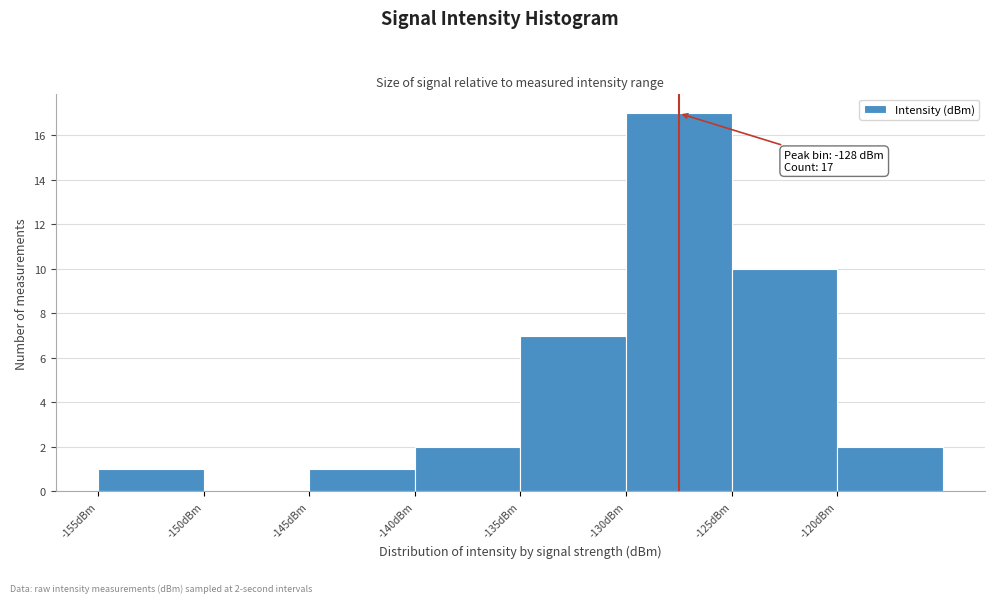

Over which range of the x-axis is the bar tallest?

-130 to -125